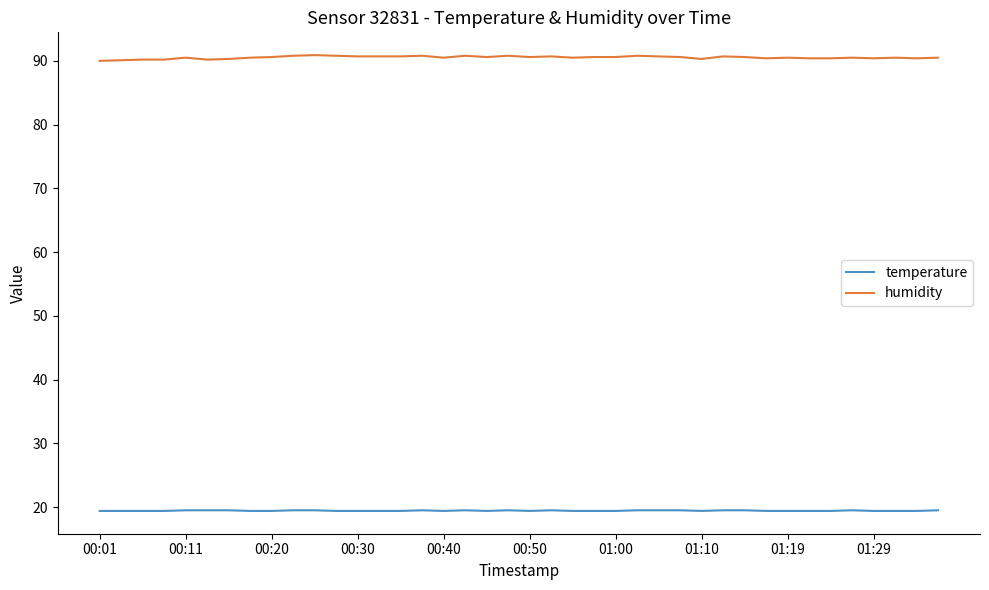

Which series has the widest spread of values?

humidity